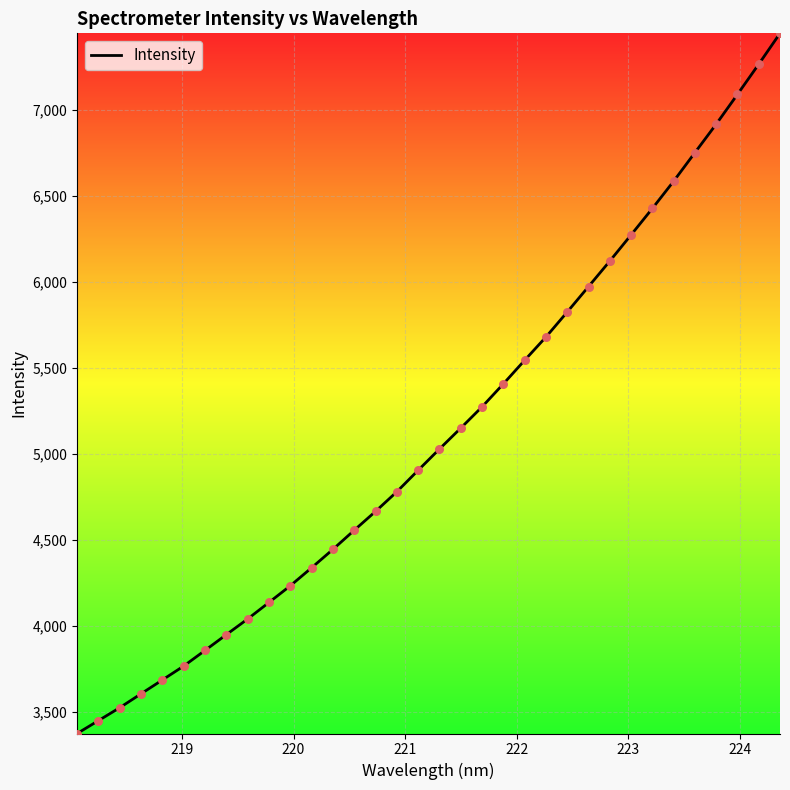

What is the difference between the maximum and minimum values?

4073.9